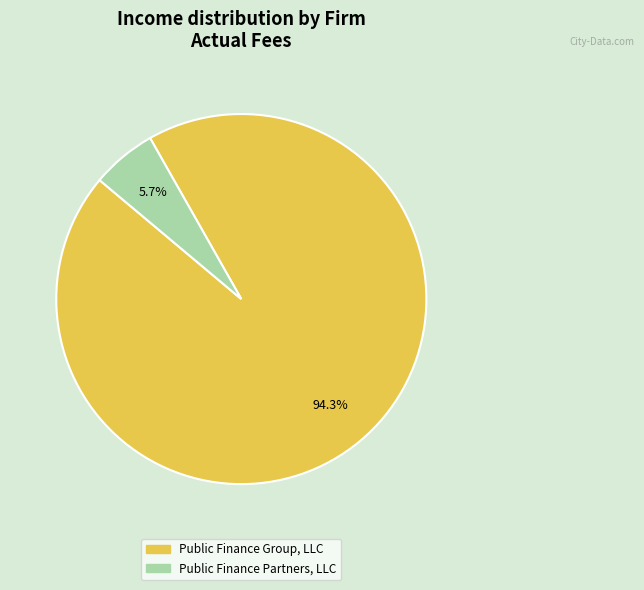

To the nearest percent, what portion does Public Finance Partners, LLC represent?

6%